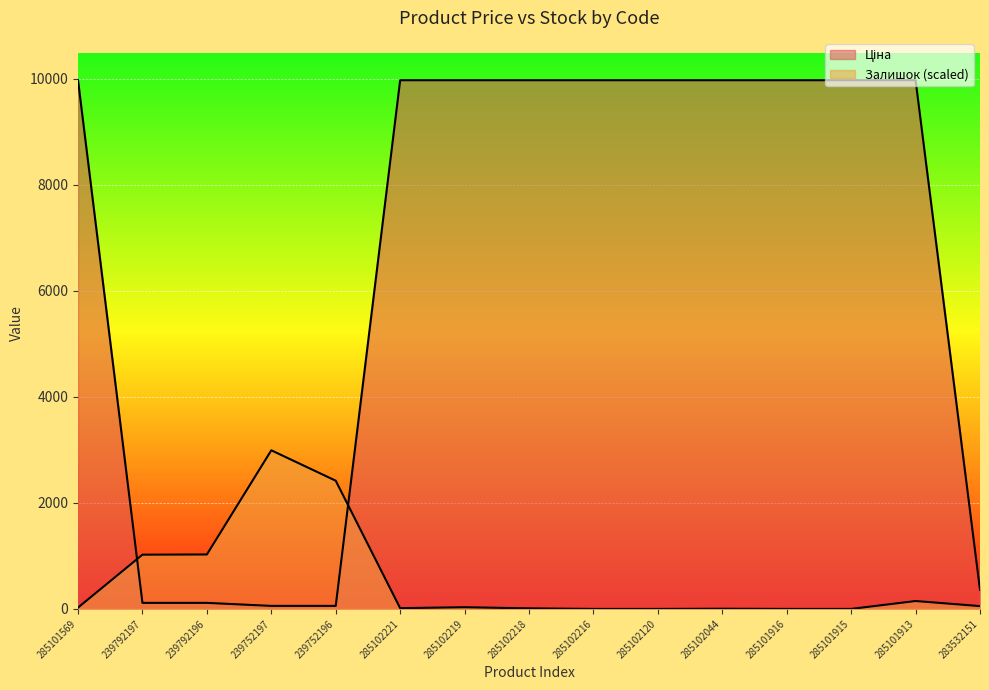

What are all the series names shown in the legend?

Ціна, Залишок